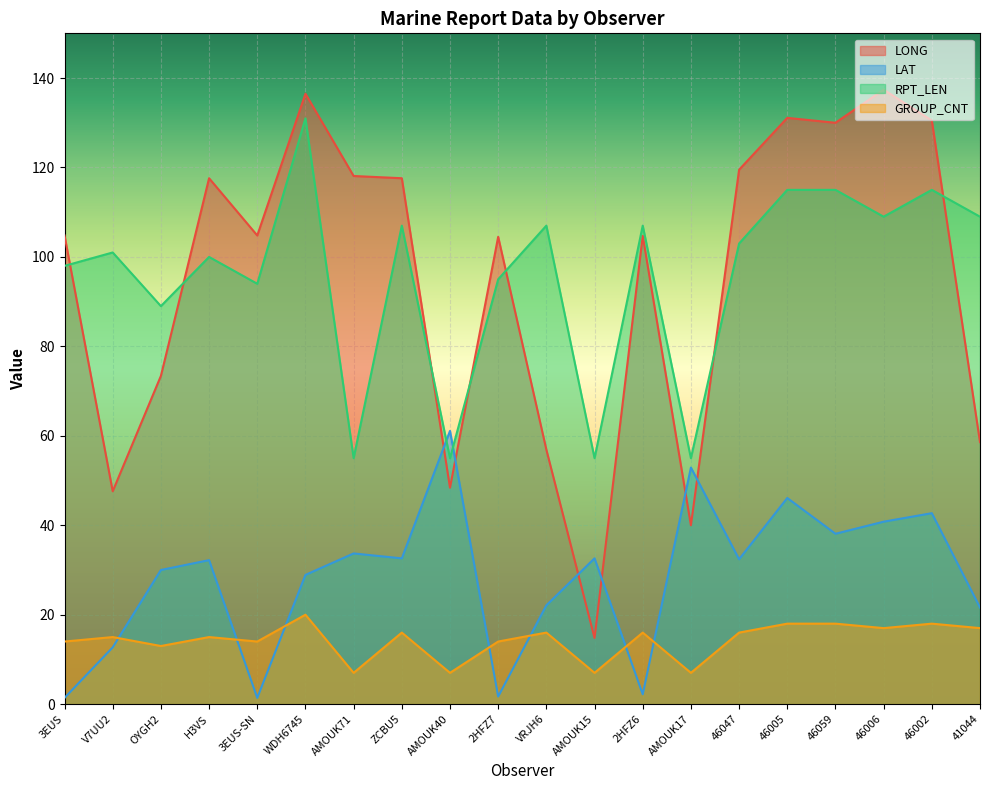

What is the sum of the GROUP_CNT values at 46059 and 2HFZ7?

32.0